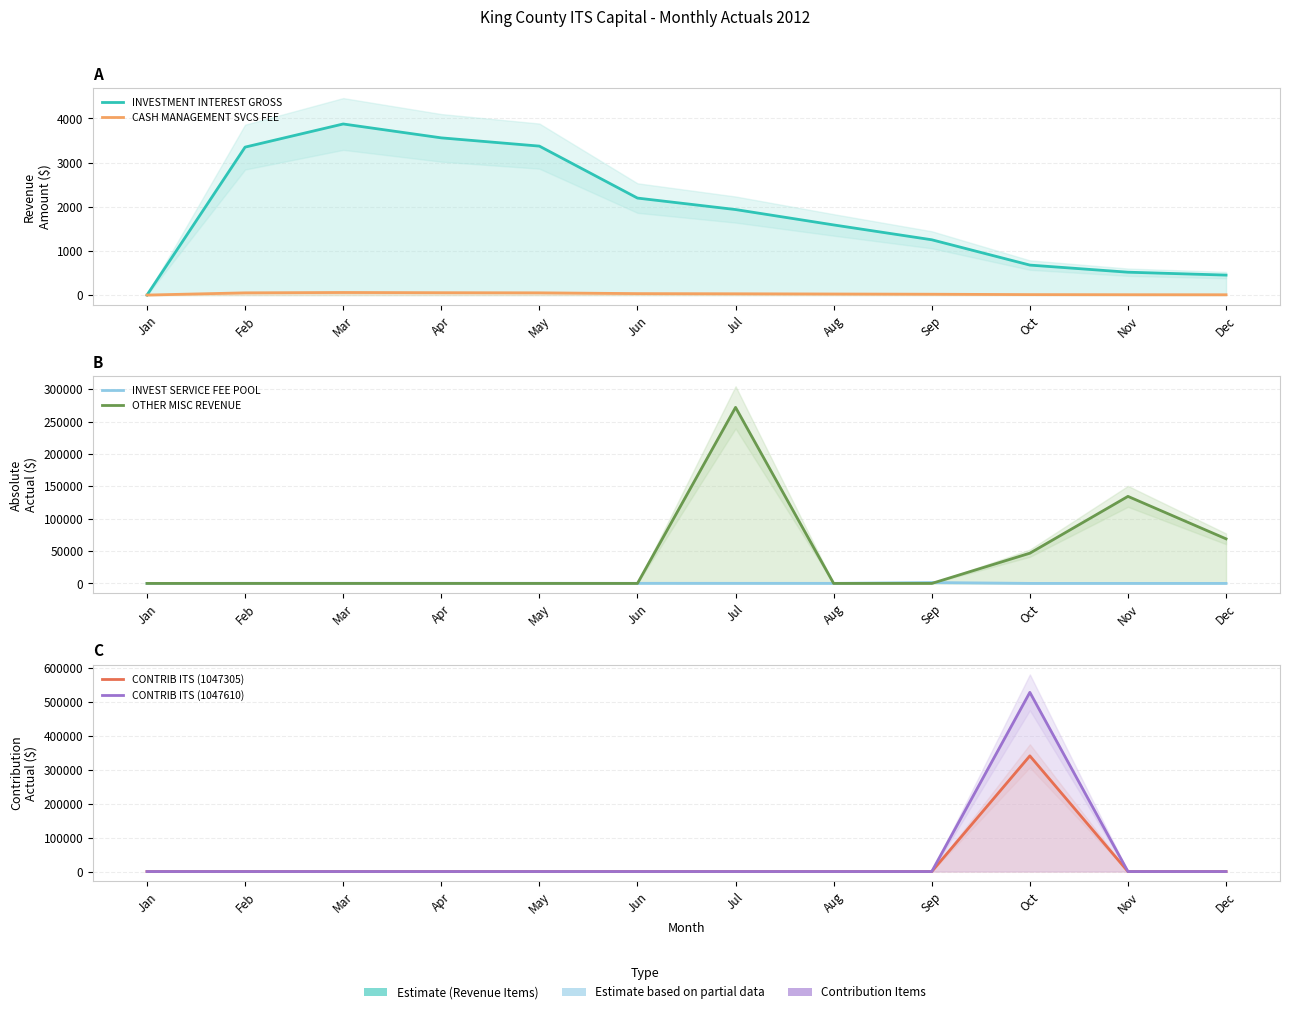

Rank the series at Mar from highest to lowest value.

INVESTMENT INTEREST GROSS, INVEST SERVICE FEE POOL, CASH MANAGEMENT SVCS FEE, OTHER MISC REVENUE, CONTRIB ITS (1047305), CONTRIB ITS (1047610)